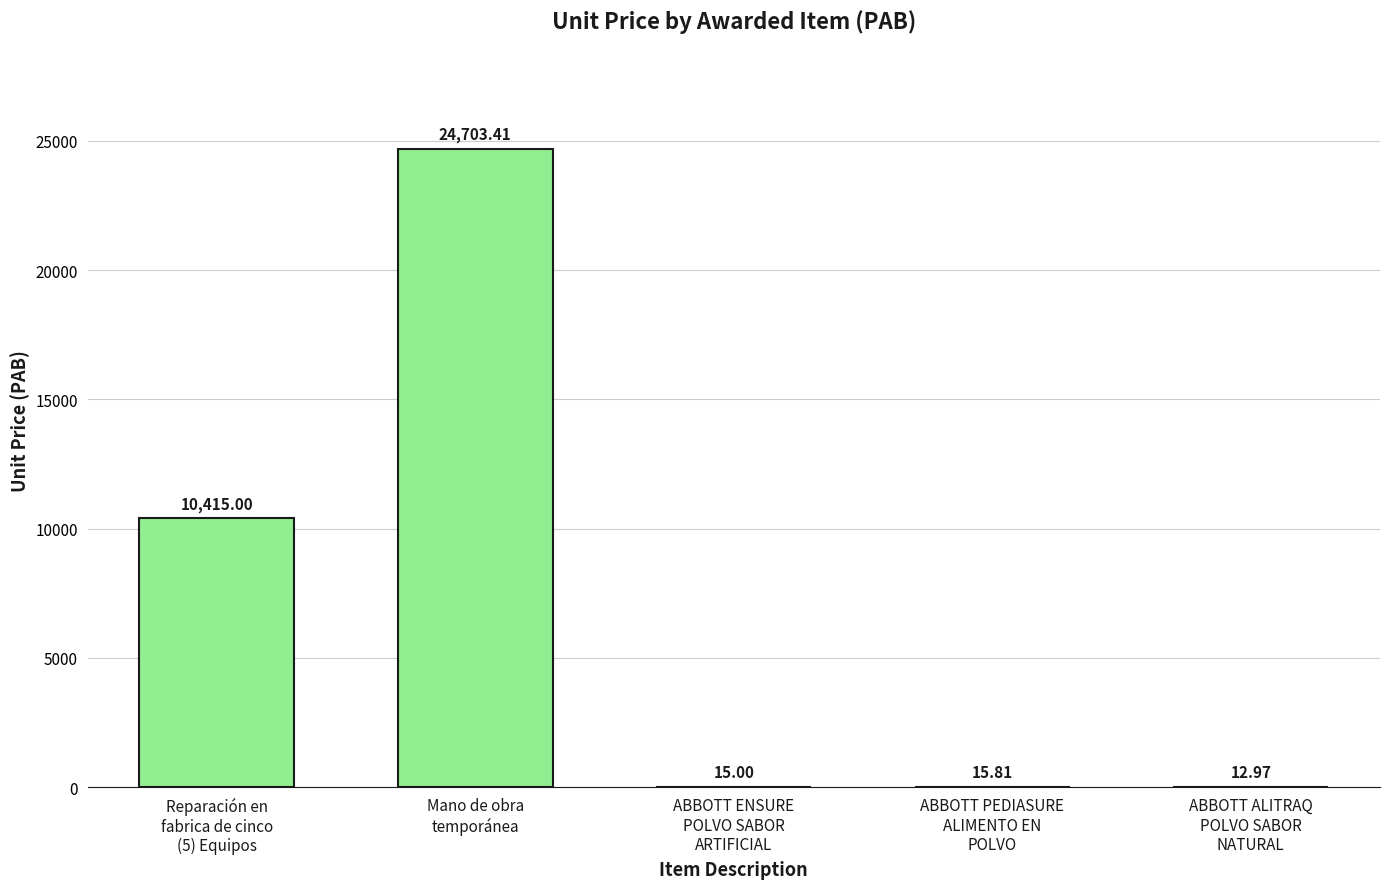

True or false: the data shows 10415.0 at Reparación en
fabrica de cinco
(5) Equipos.

True